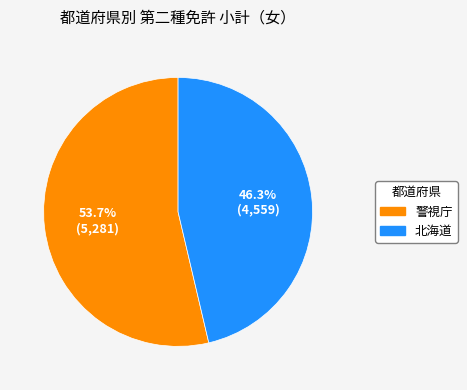

Is there a majority slice in this chart?

Yes